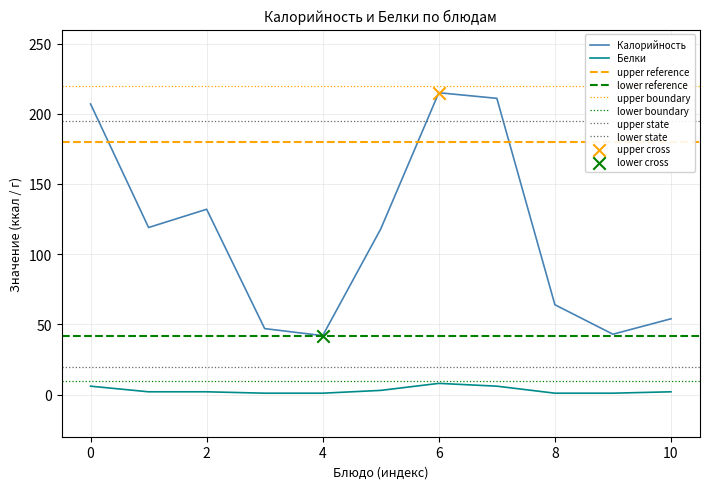

Which series has the widest spread of Y values?

Калорийность